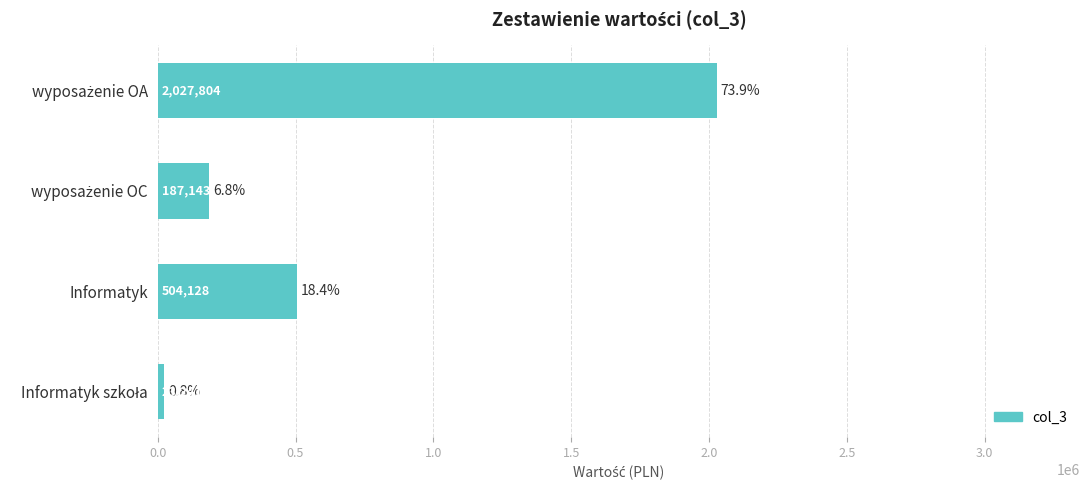

What is the maximum value shown in the chart?

2027804.4